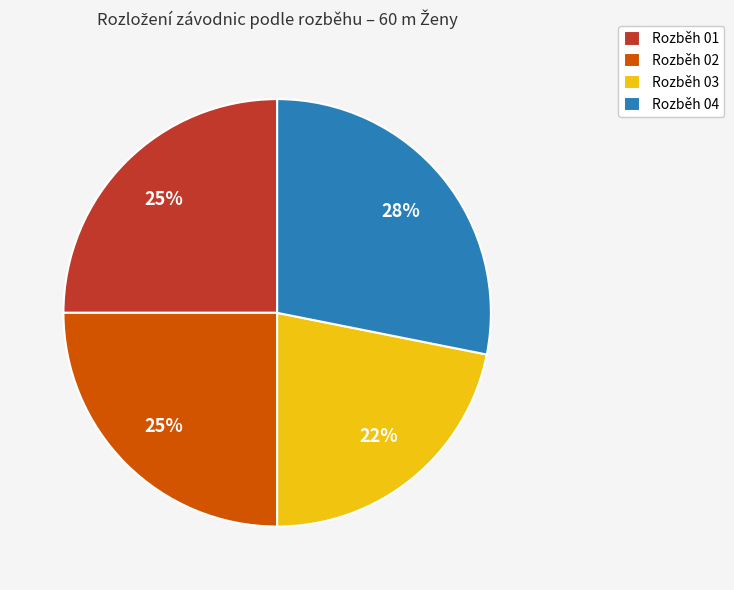

To the nearest percent, what percentage of the pie is Rozběh 03?

22%